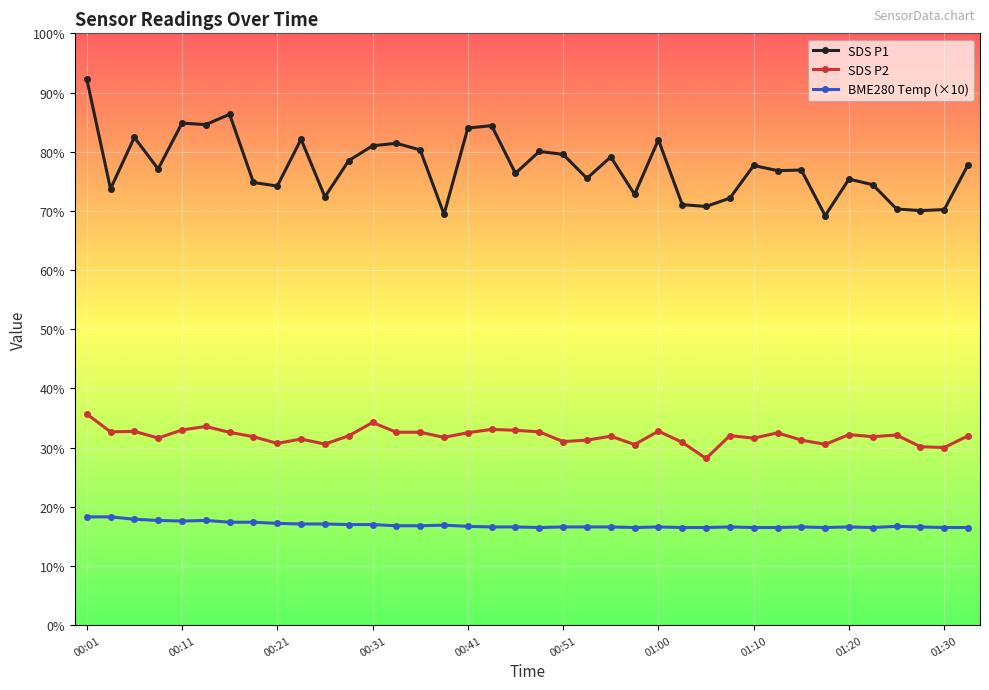

List the series in order of their overall mean, lowest first.

BME280 Temp (×10), SDS P2, SDS P1